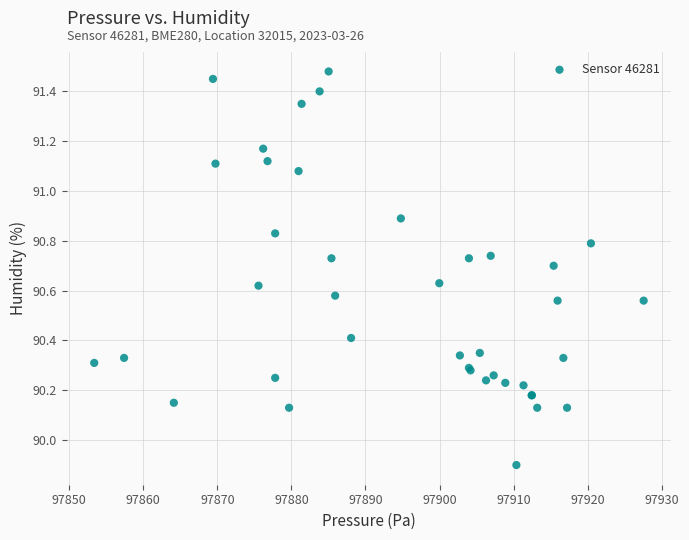

What Y value in the scatter plot is closest to 90?

89.9